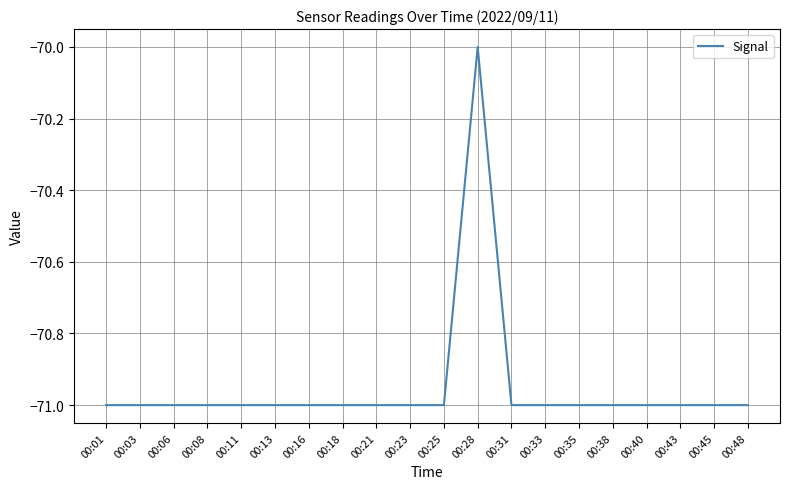

Which label corresponds to the largest value in the chart?

00:28